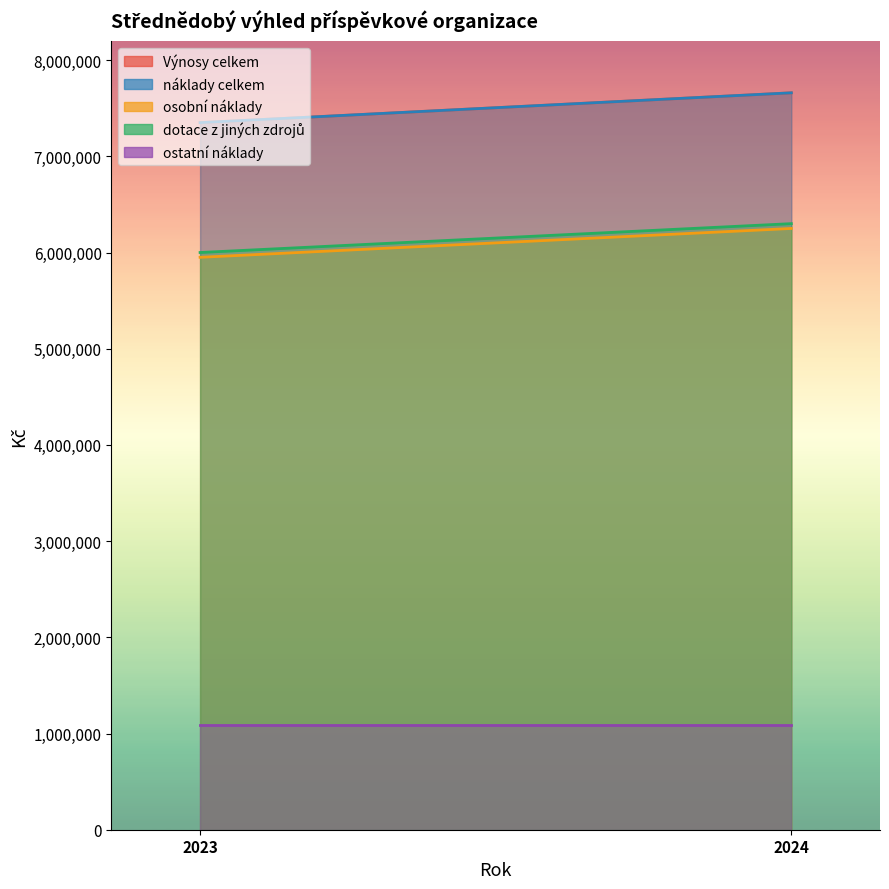

How many categories are shown in the chart?

2